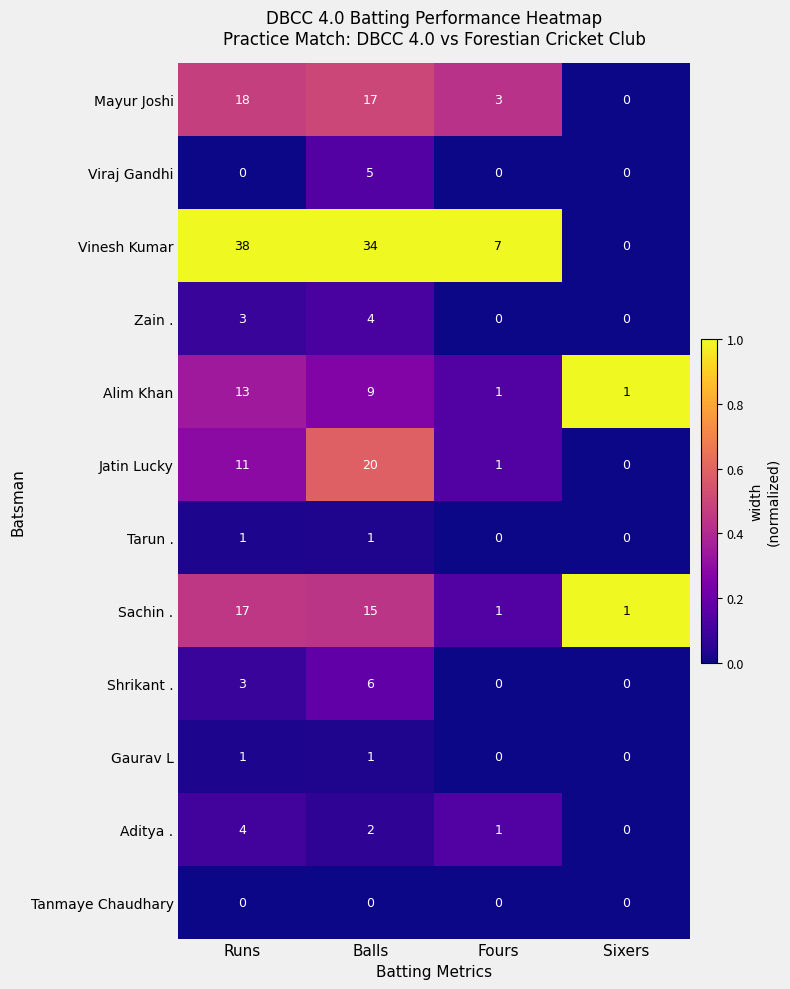

What is the maximum value shown in the chart?

38